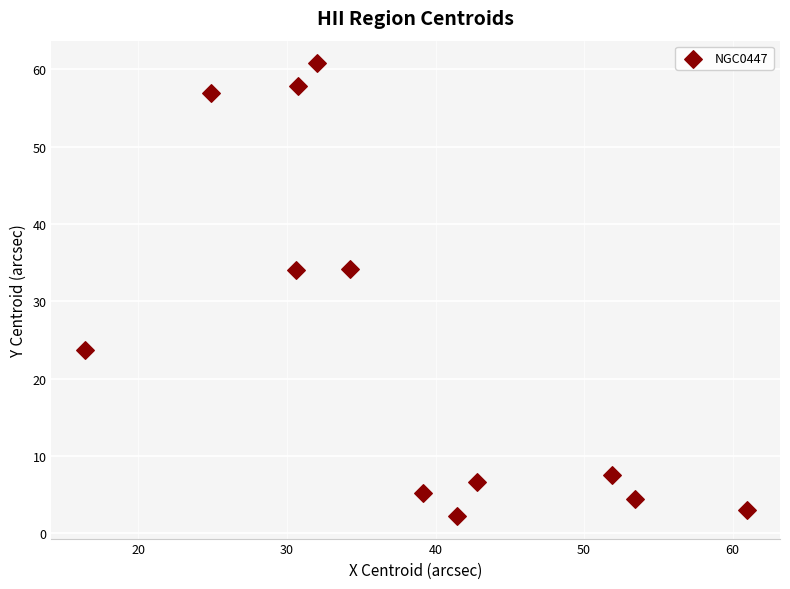

What is the range of Y values (max minus min)?

58.5